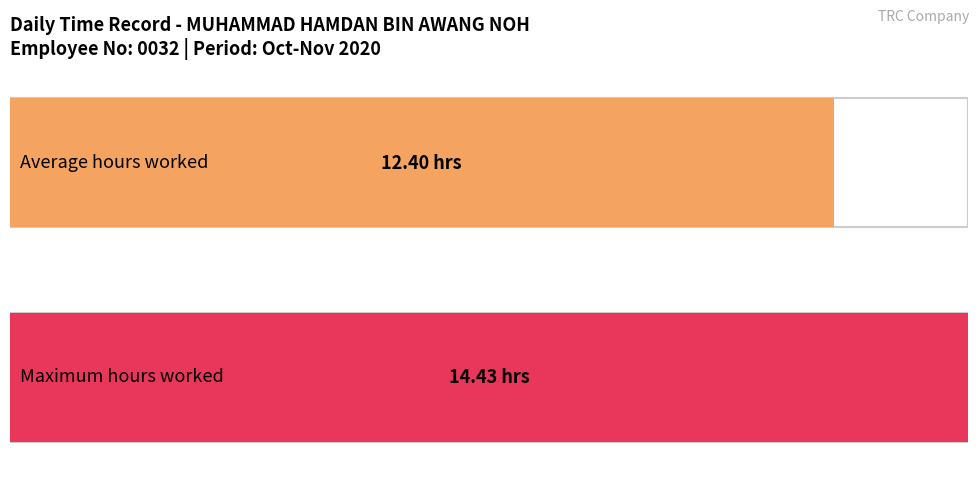

How many series are shown in this chart?

1